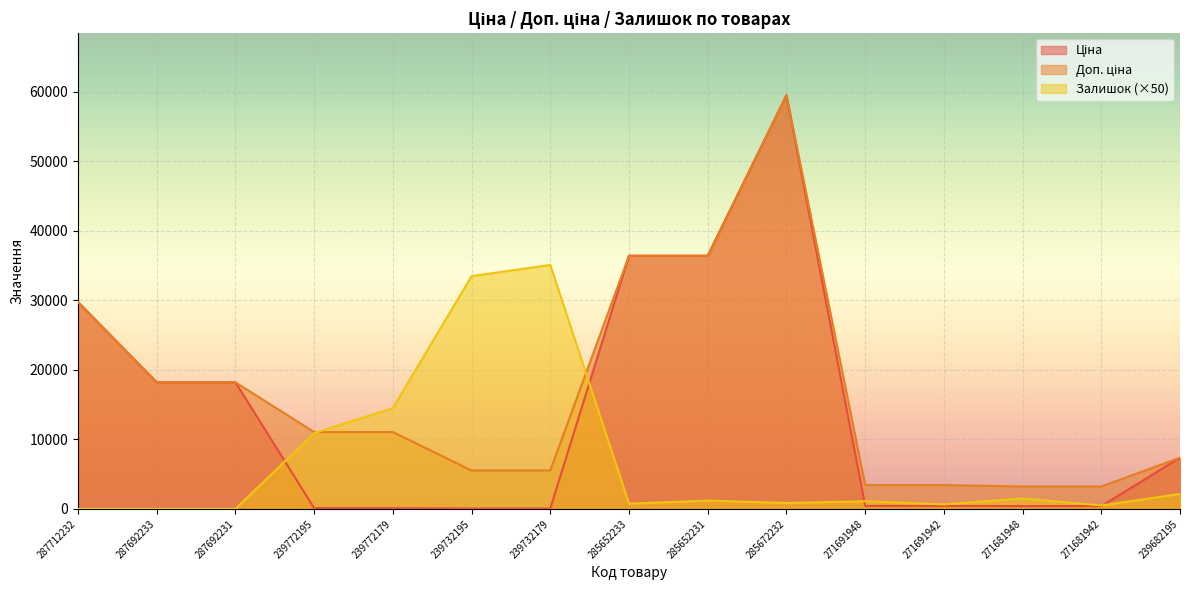

What is the sum of the Залишок values at 285672232 and 285652233?

1600.0